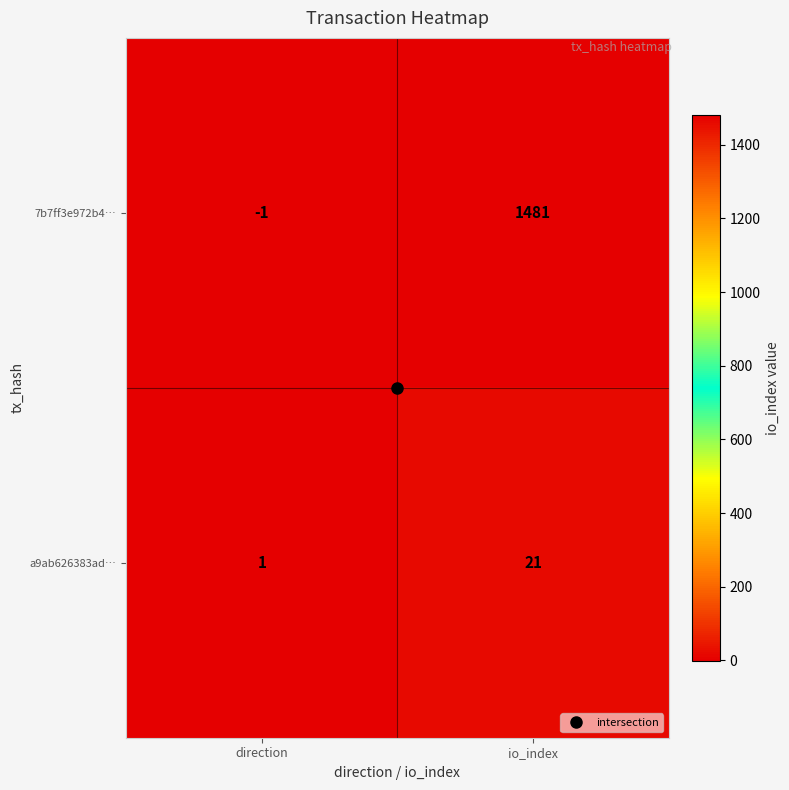

How many data points in 7b7ff3e972b4… are less than 1481?

1